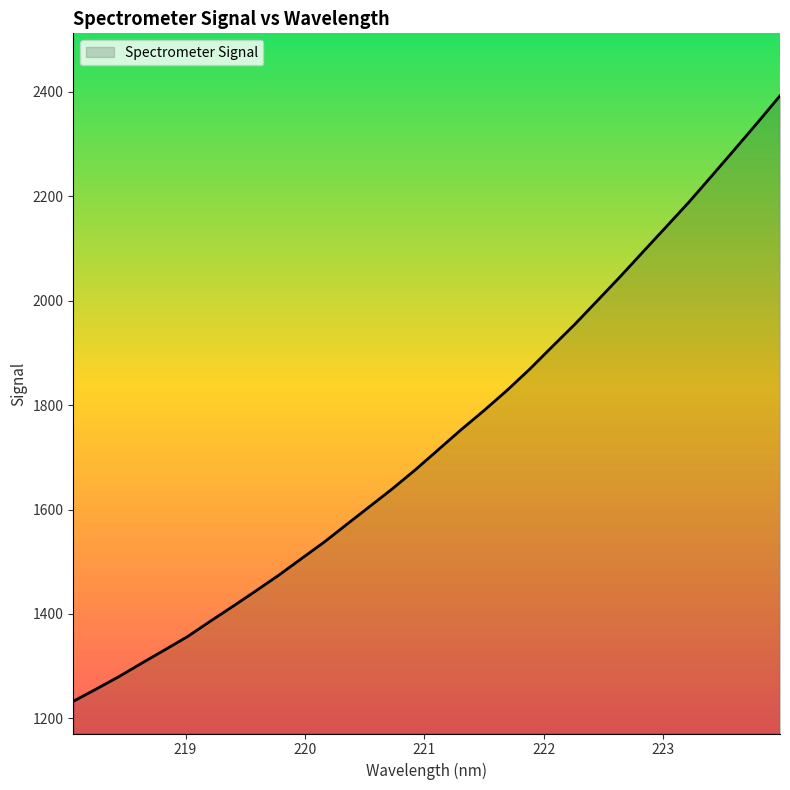

How many distinct data groups are displayed?

1